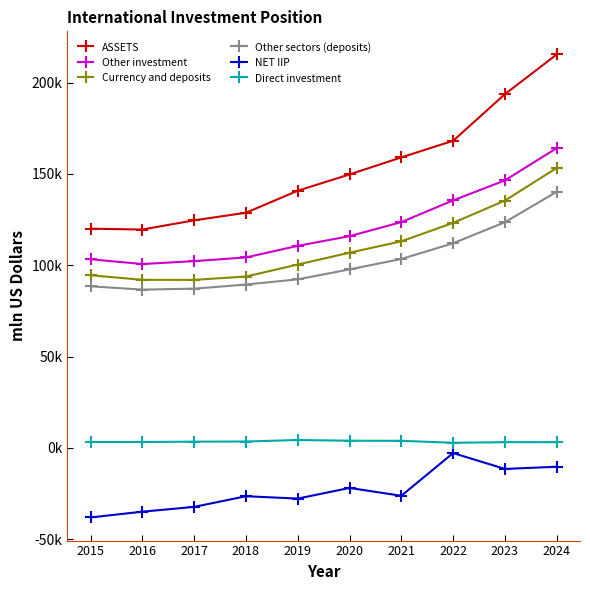

At how many categories does at least one series exceed 152200?

4